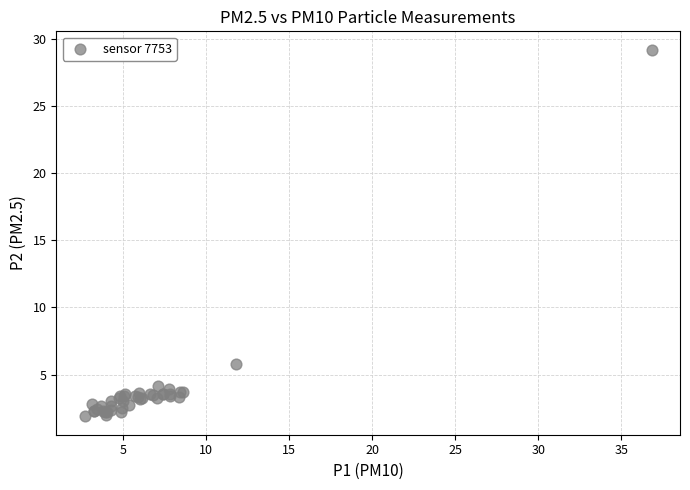

What Y value in the scatter plot is closest to 15?

5.8